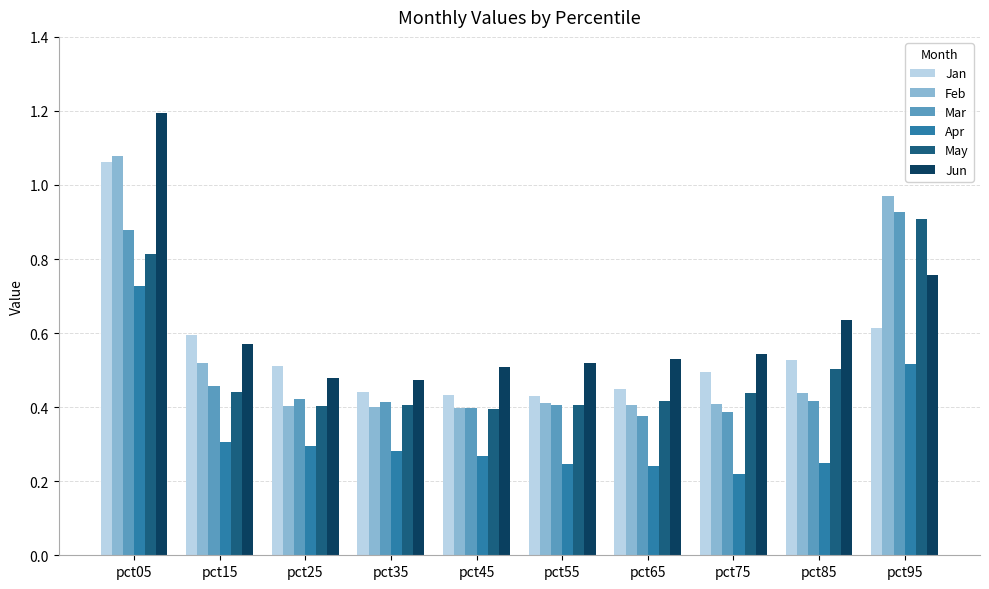

Does the chart contain stacked bars?

No